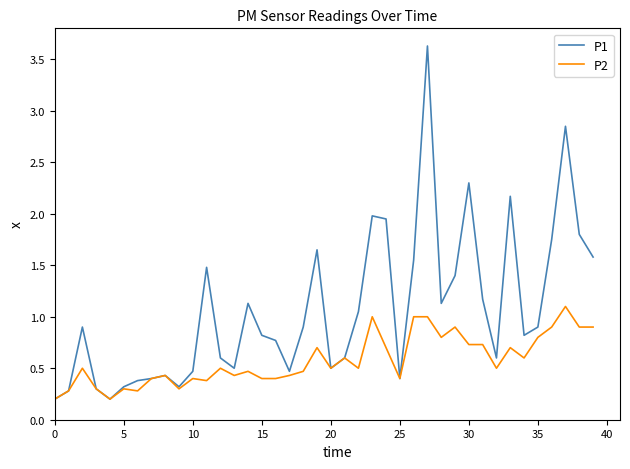

What is the maximum value shown in the chart?

3.6